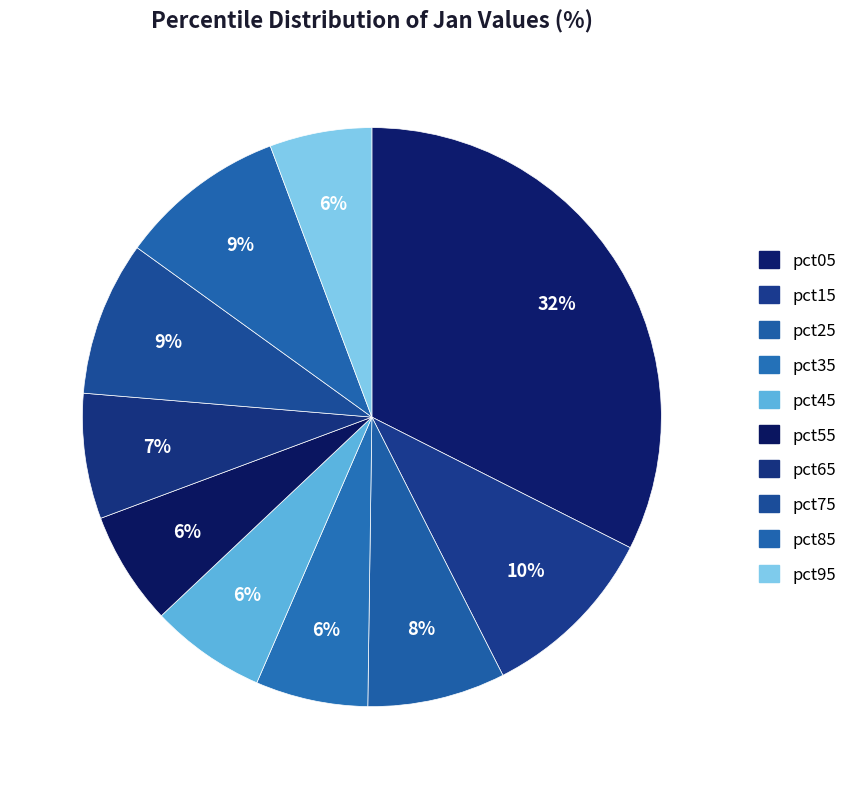

To the nearest percent, what is the difference between the largest and smallest slice percentages?

27%